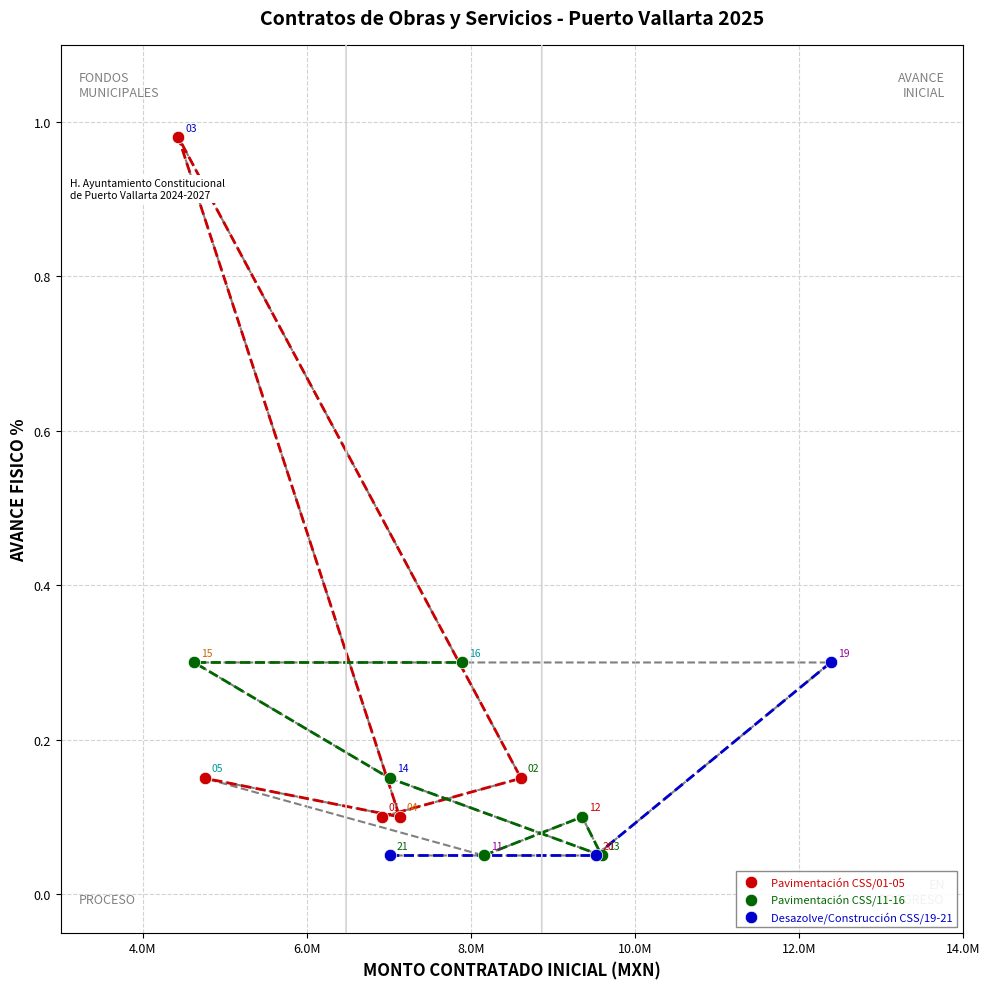

Which series reaches the maximum Y coordinate?

Pavimentación CSS/01-05